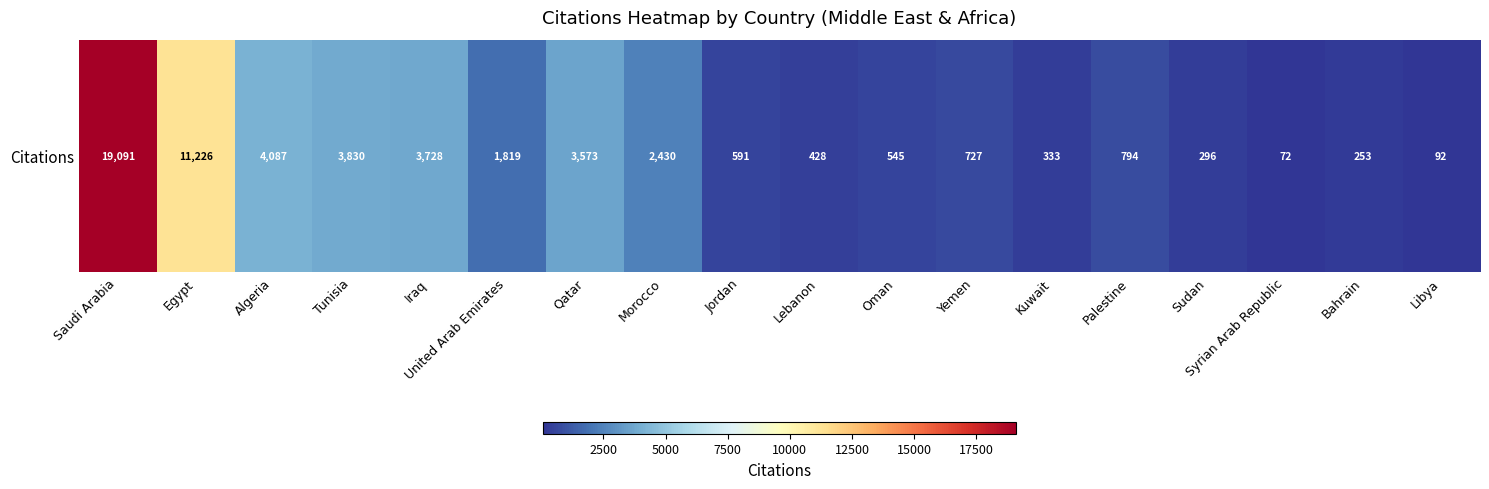

What is the difference between the second highest and minimum values?

11154